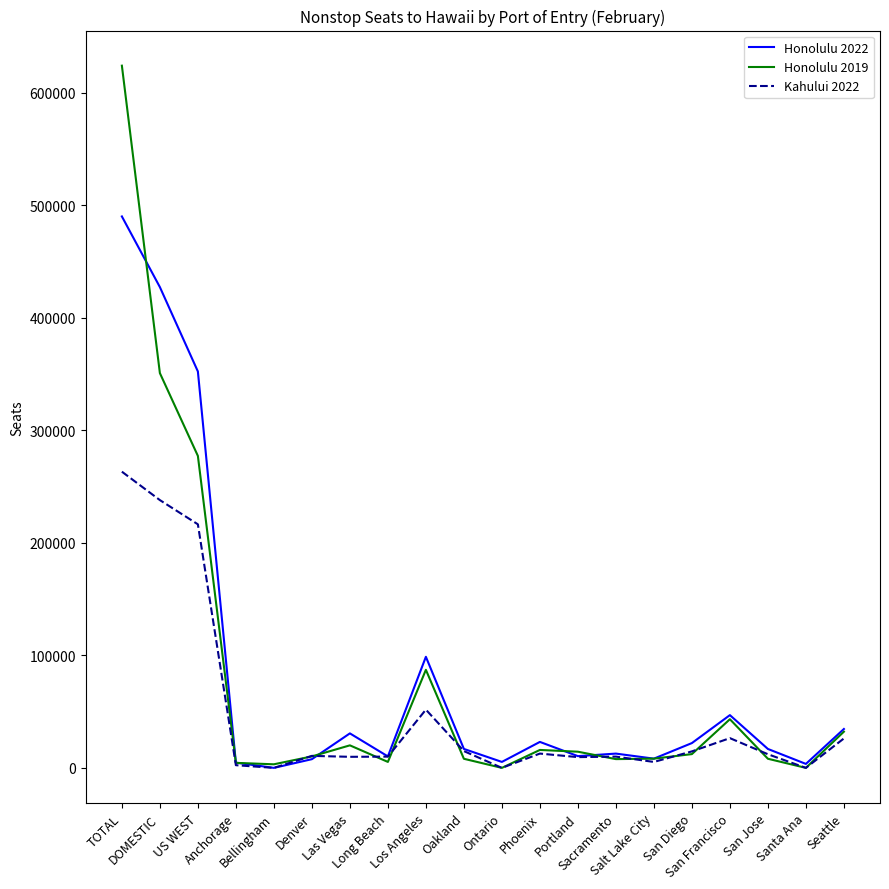

Is this an area chart (filled region under the line)?

No